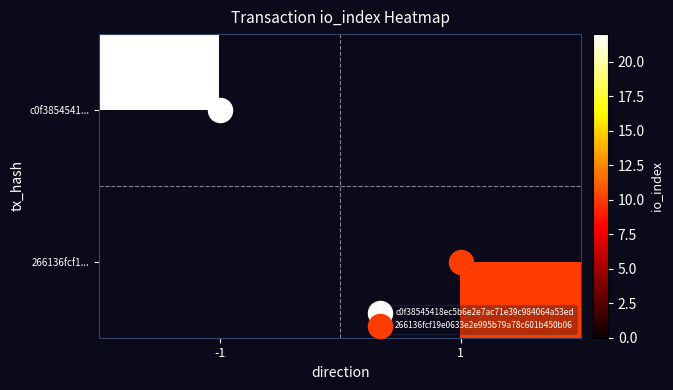

Rank the series by their average value, from lowest to highest.

c0f3854541..., 266136fcf1...